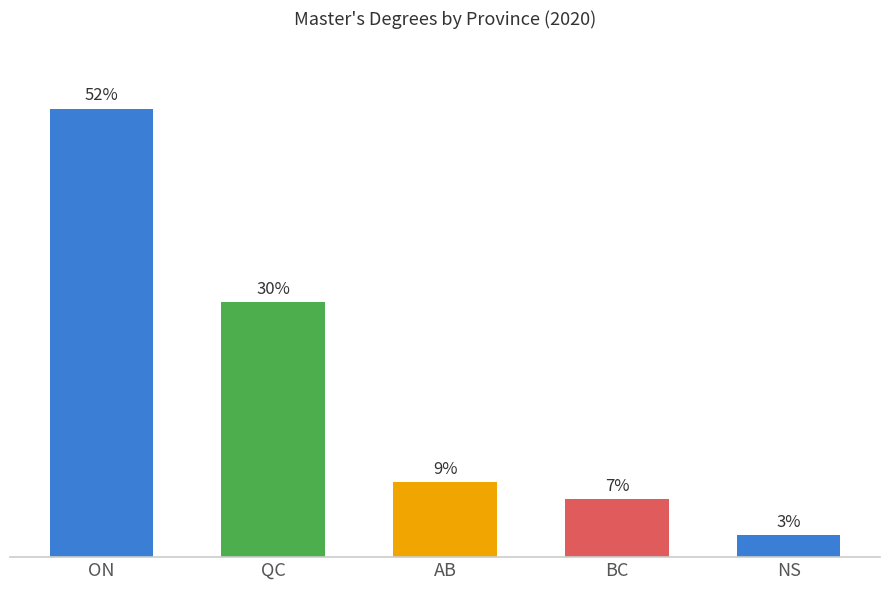

Are the bars horizontal?

No